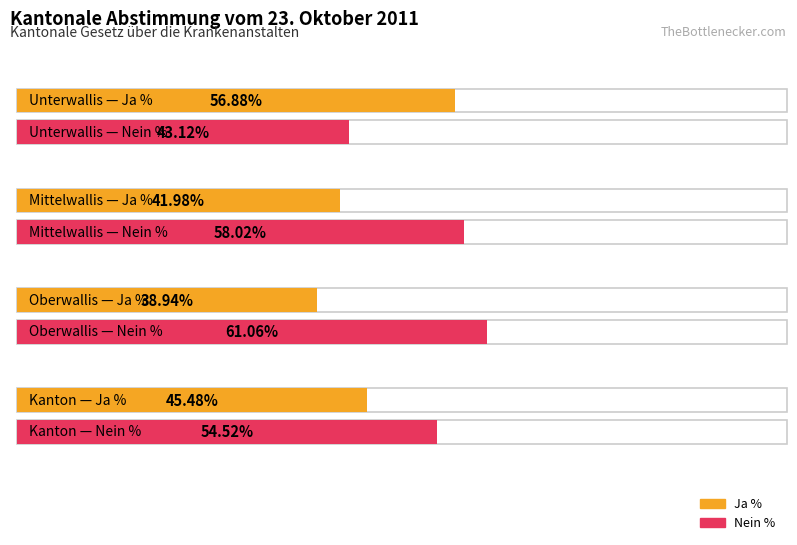

Which series changed the most between Oberwallis and Kanton?

Ja %